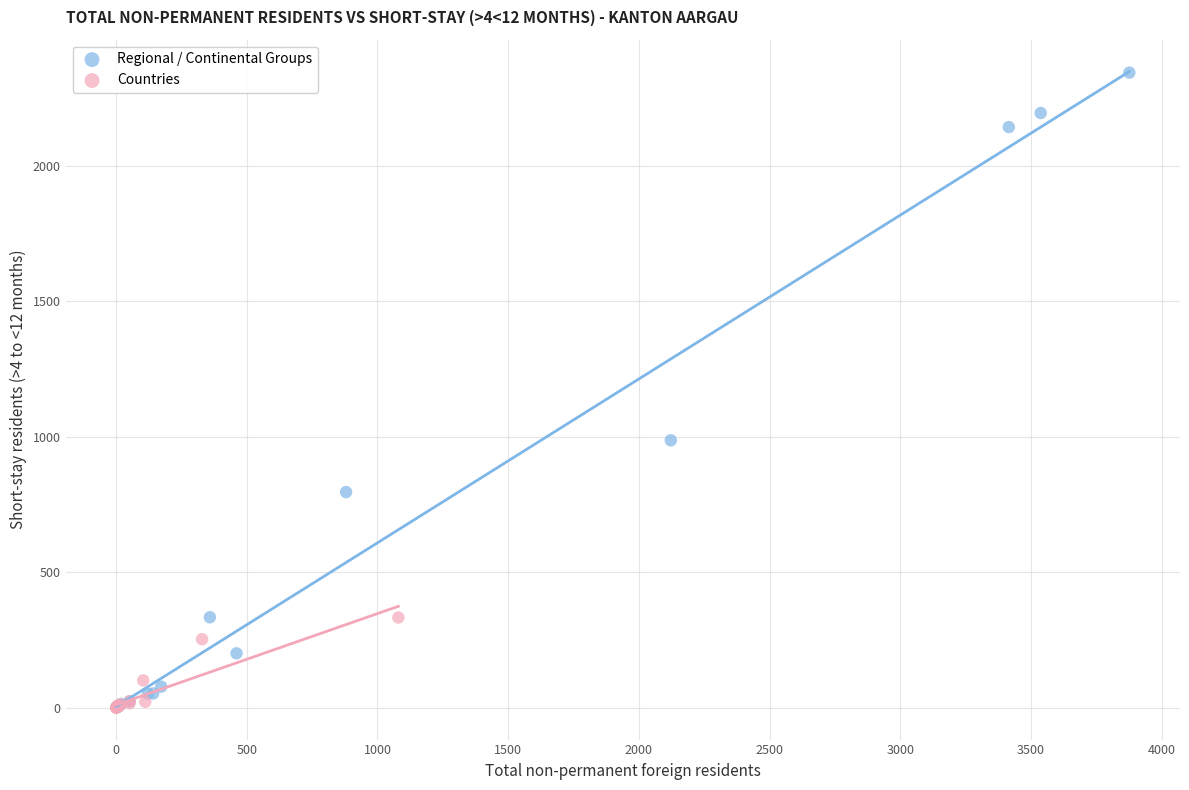

Which series has the largest Y range (max minus min)?

Regional / Continental Groups